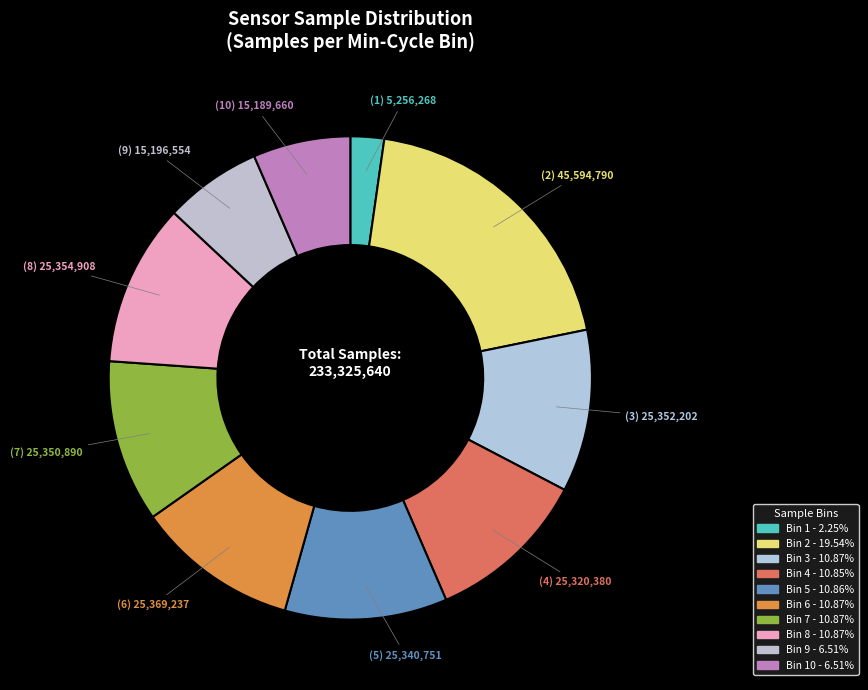

Count the number of slices in the pie.

10